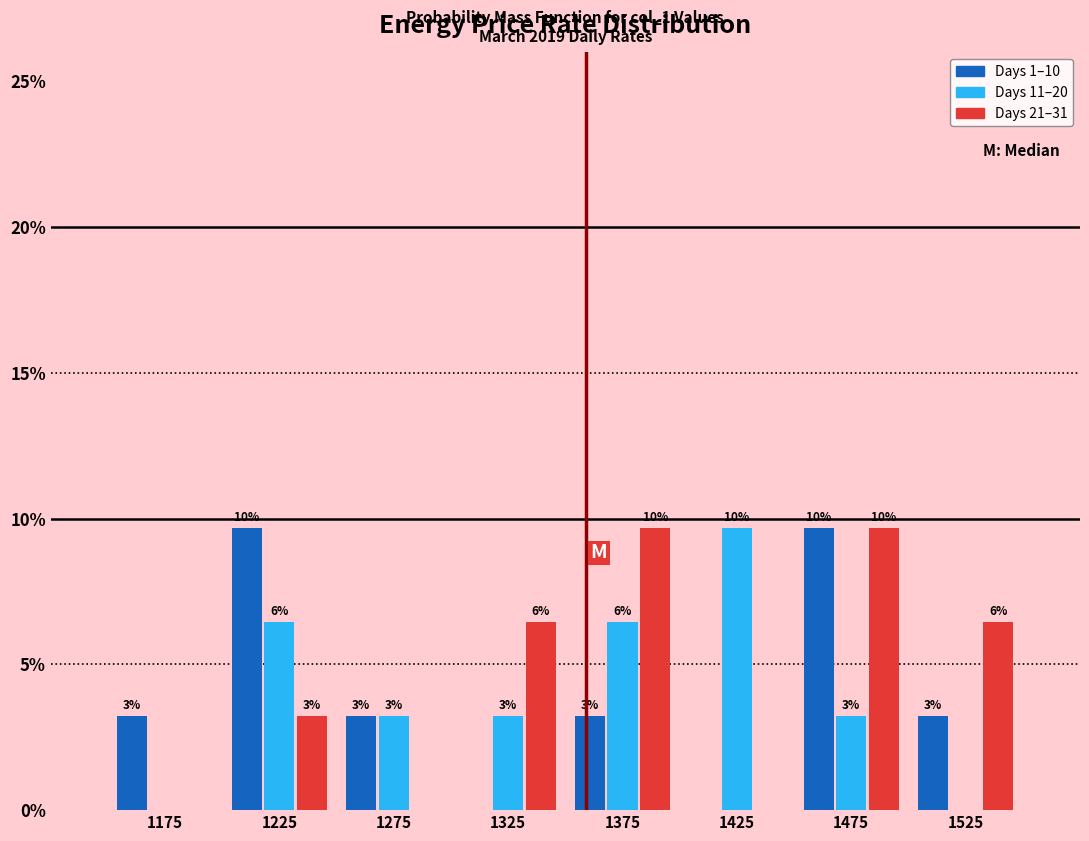

What are all the series names shown in the legend?

Days 1–10, Days 11–20, Days 21–31